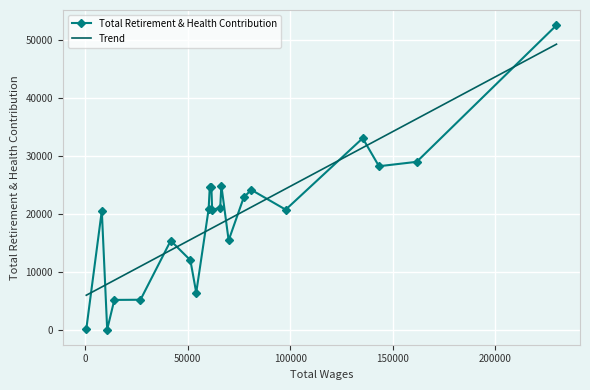

What is the difference between the maximum and minimum values in the Trend series?

43421.0